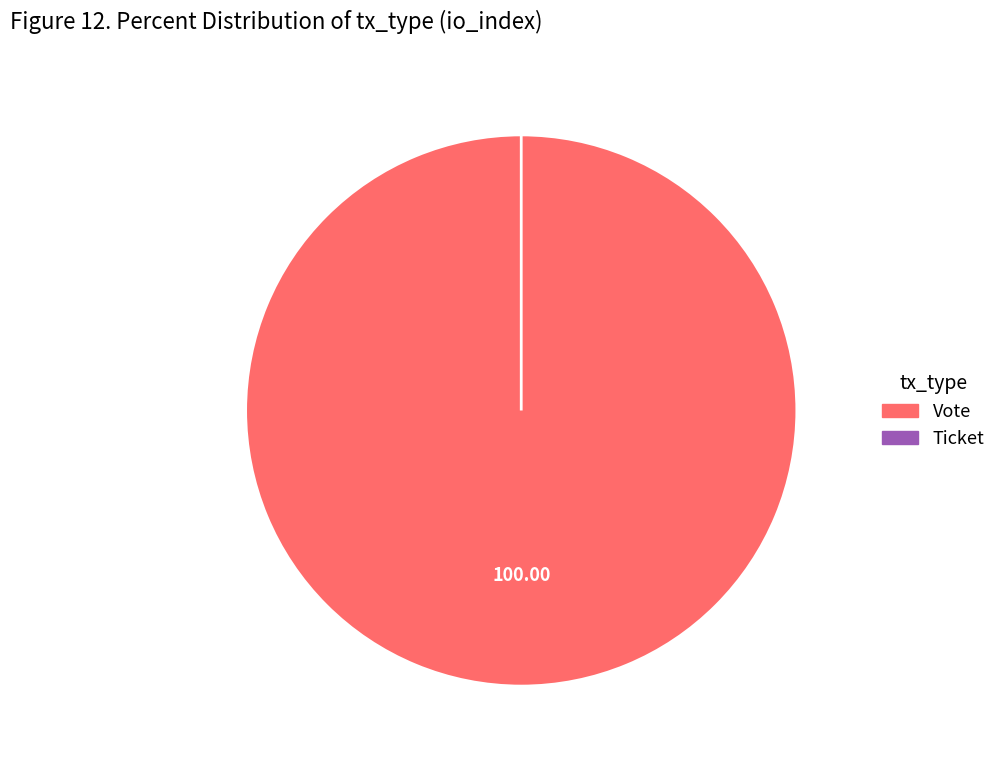

Which has a higher value, Vote or Ticket?

Vote